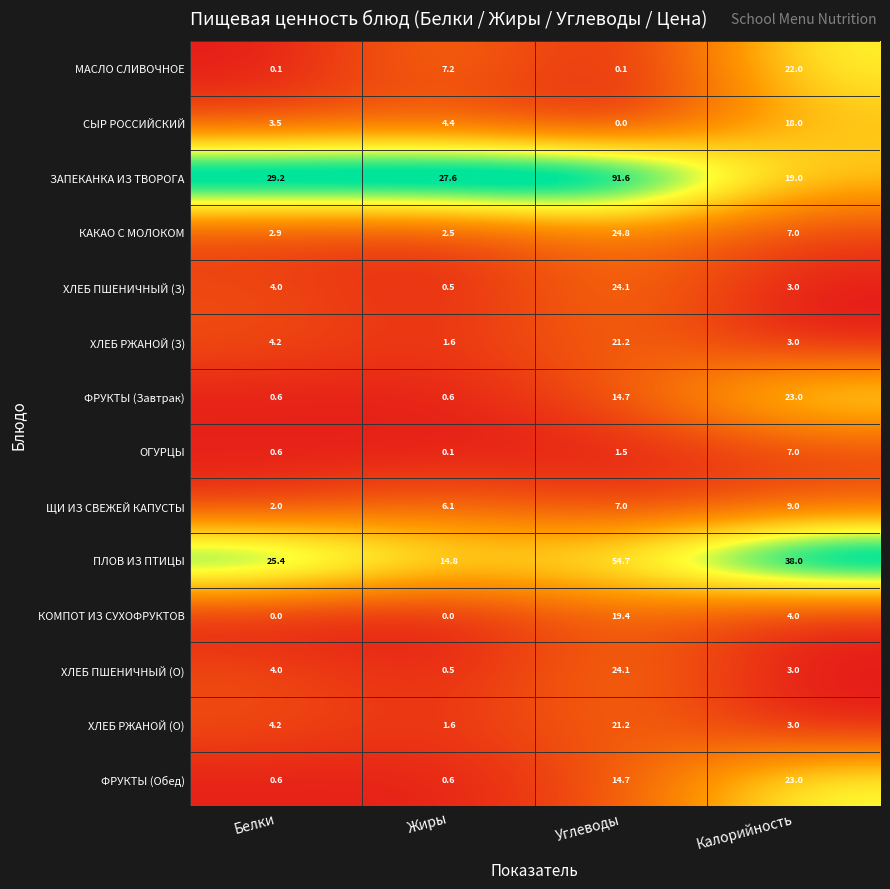

What is the difference between the maximum and second lowest values in the ХЛЕБ ПШЕНИЧНЫЙ (О) series?

21.1